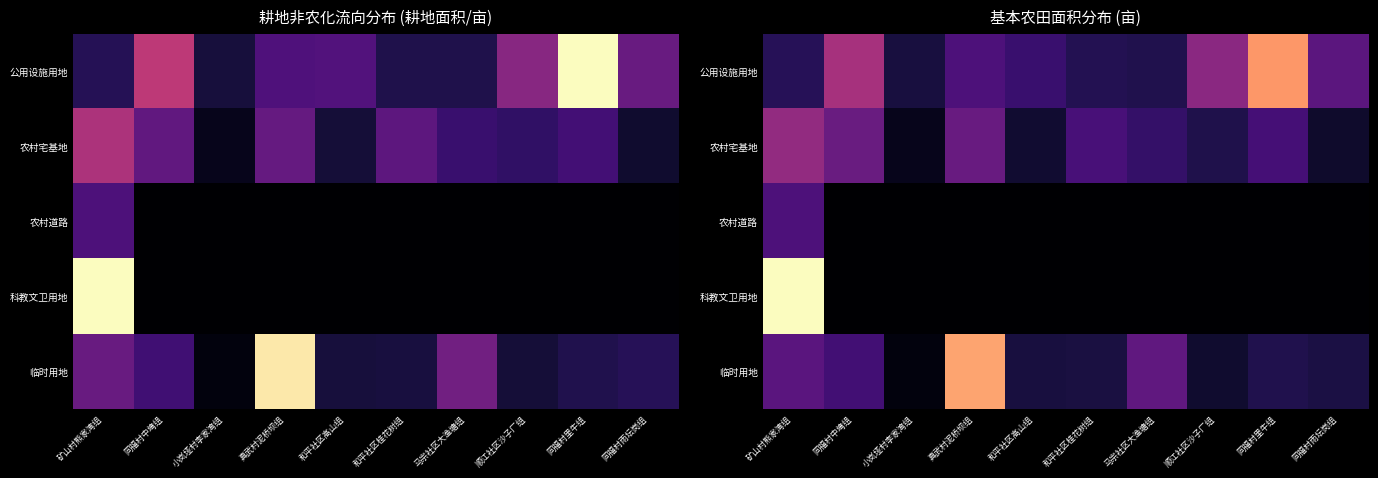

At which label does 公用设施用地 reach its minimum?

小岚垭村李家湾组